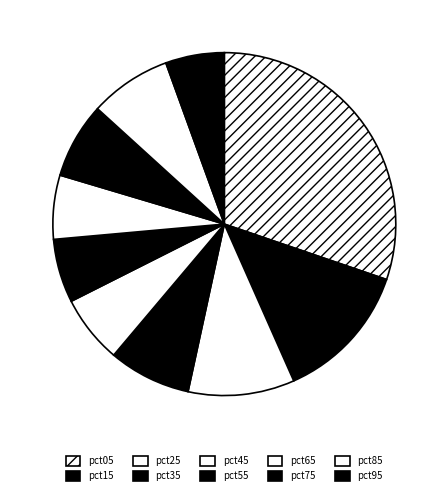

The pct05 slice represents 38% of the pie. True or false?

False